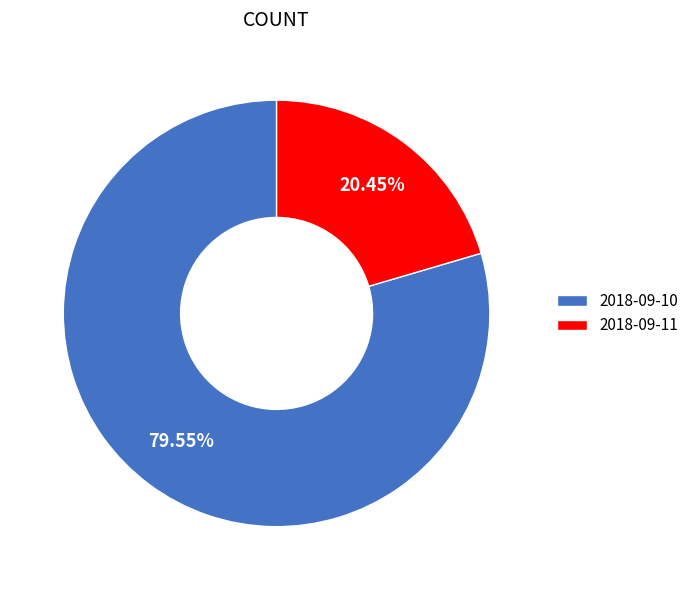

Which has a higher value, 2018-09-10 or 2018-09-11?

2018-09-10